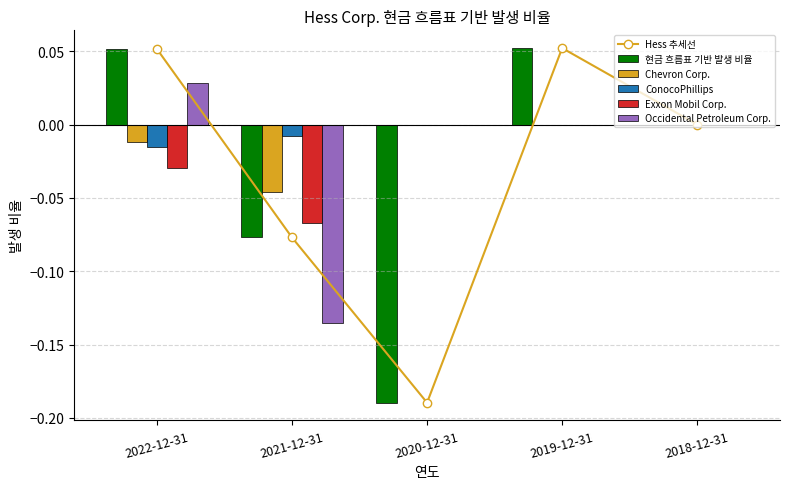

What is the label of the 5th bar from the left?

2018-12-31